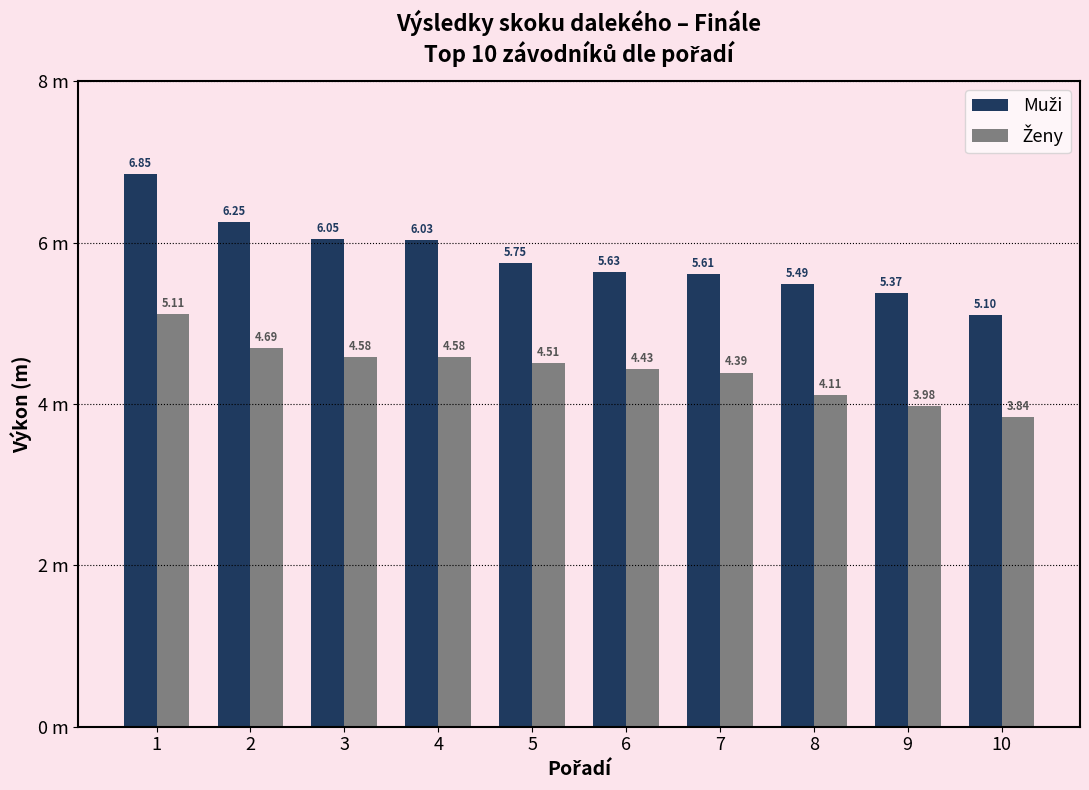

The Muži series shows 5.6 at 6. True or false?

True